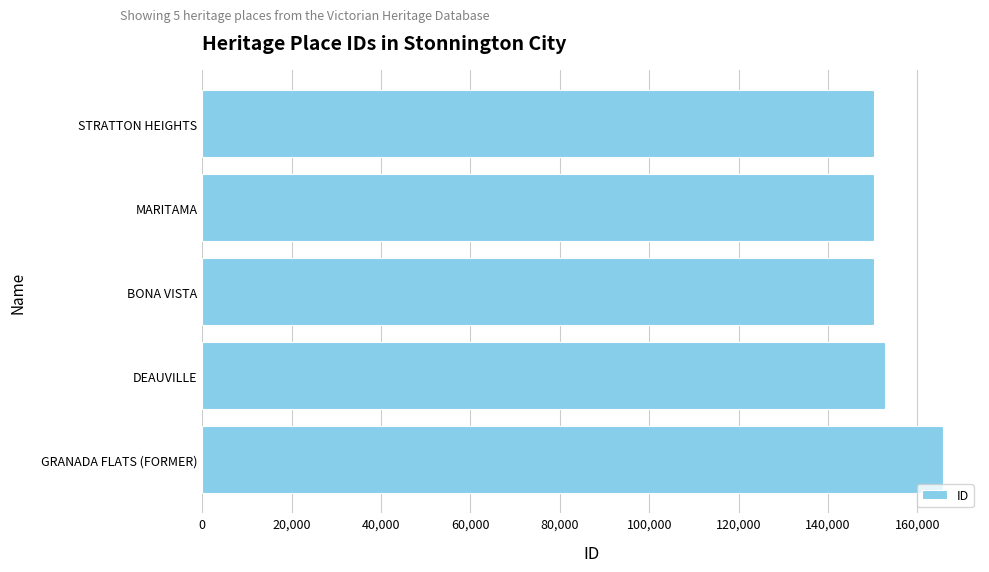

Where is the data nearest to the value 157960?

DEAUVILLE